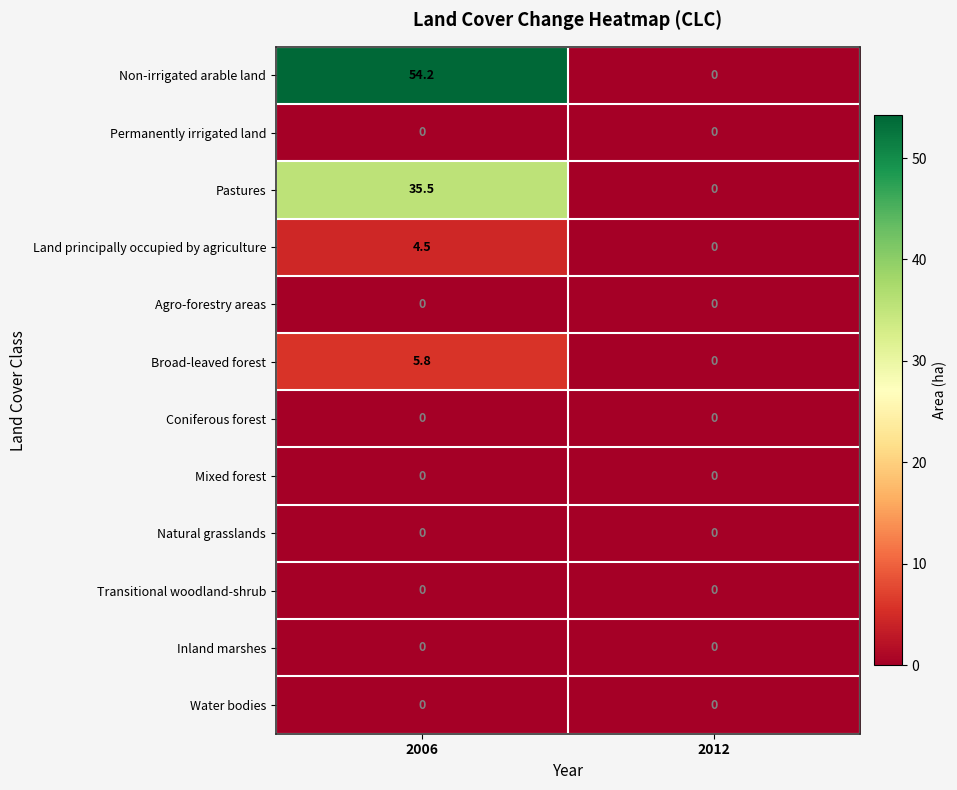

At which category does the chart reach its peak across all series?

2006